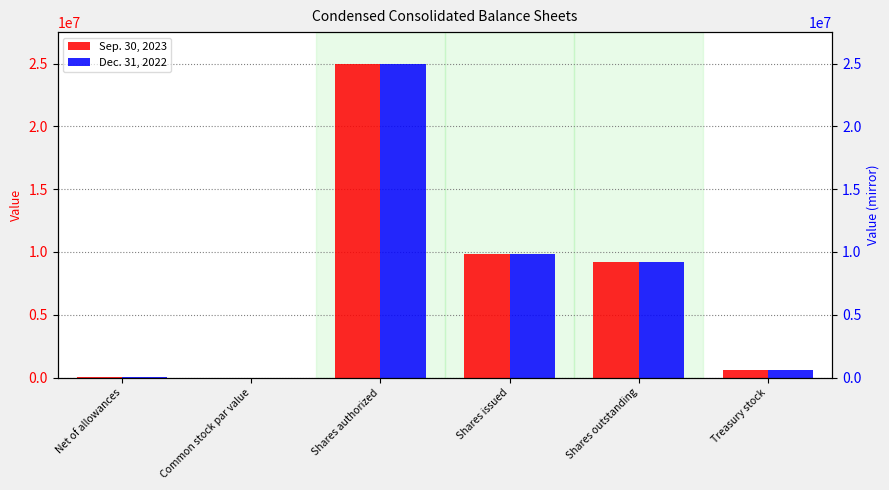

What is the difference between the maximum and minimum values in the Dec. 31, 2022 series?

25000000.0